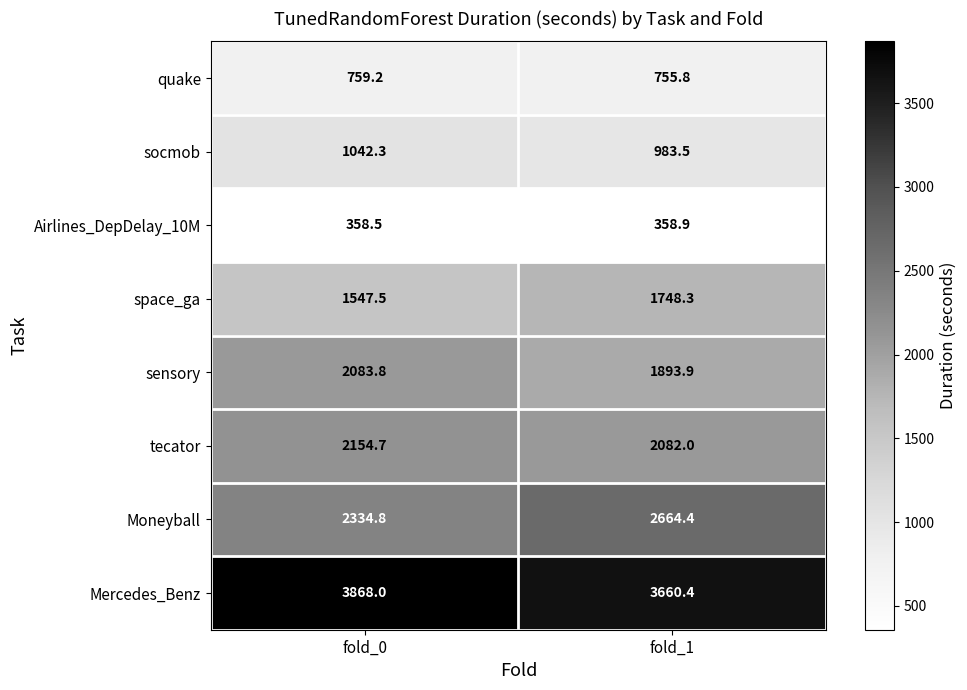

Reading left to right, list all the values displayed in this chart.

quake: 759.2	755.8
socmob: 1042.3	983.5
Airlines_DepDelay_10M: 358.5	358.9
space_ga: 1547.5	1748.3
sensory: 2083.8	1893.9
tecator: 2154.7	2082.0
Moneyball: 2334.8	2664.4
Mercedes_Benz: 3868.0	3660.4